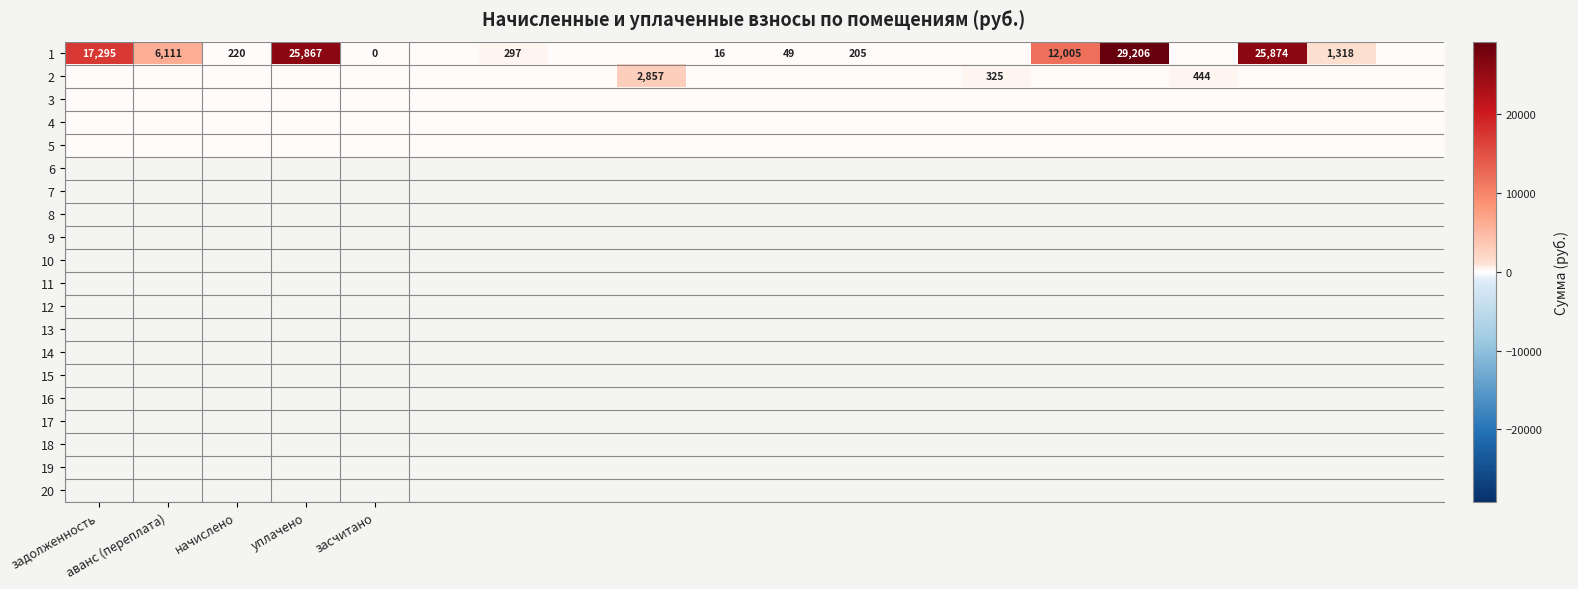

Which series has the widest spread of values?

1